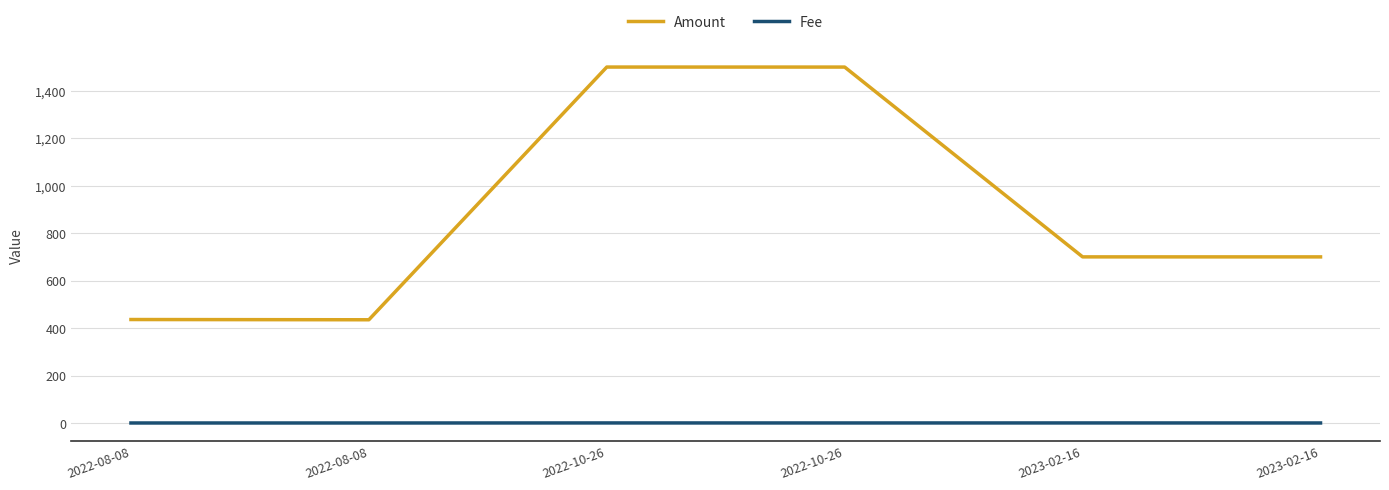

What are all the series names shown in the legend?

Amount, Fee